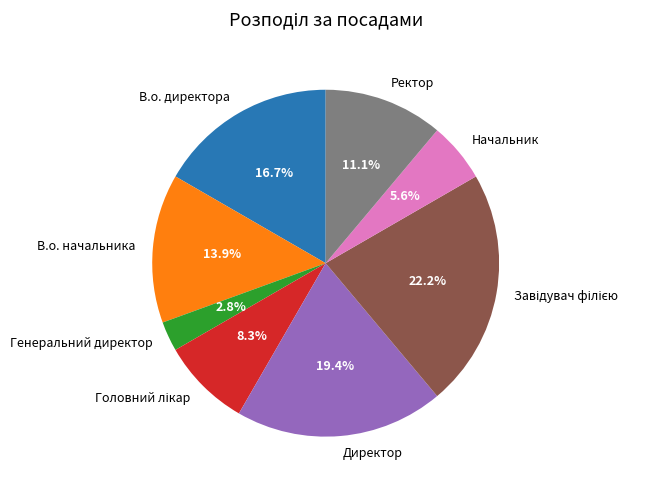

Count the number of slices in the pie.

8